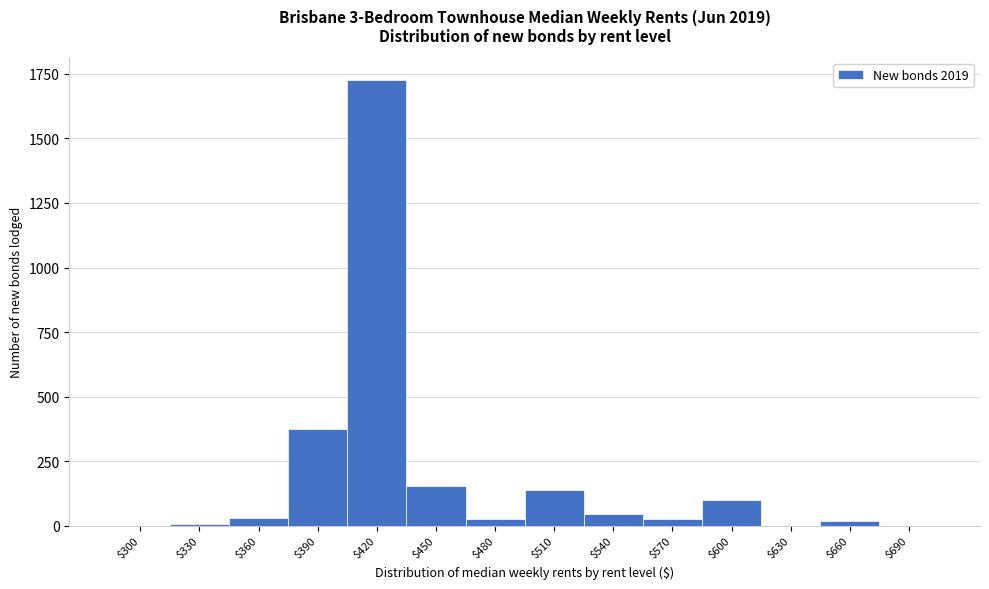

Where is the data nearest to the value 863?

$390